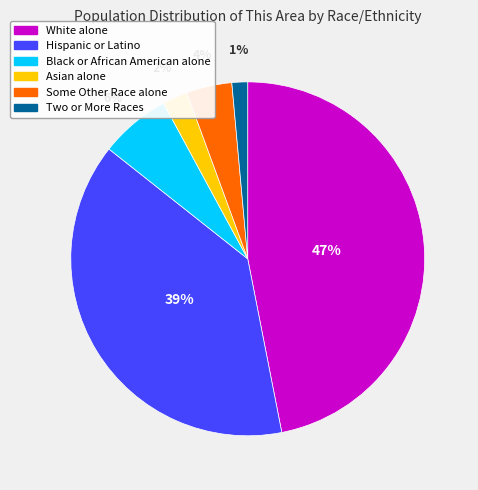

Which category has the smallest portion of the pie?

Two or More Races